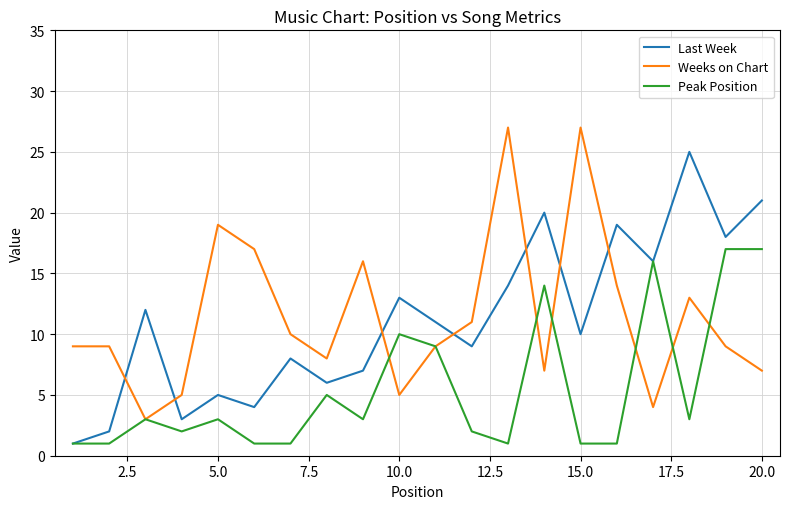

List the series in order of their peak value, highest first.

Weeks on Chart, Last Week, Peak Position